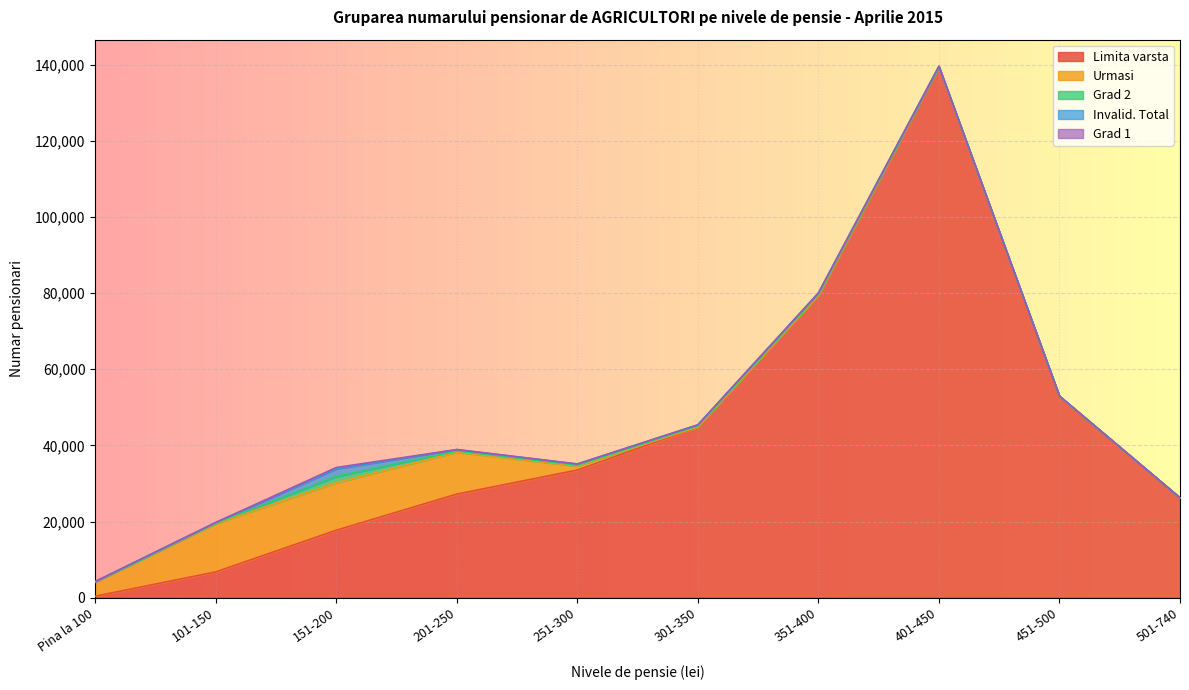

At which category does the chart reach its minimum across all series?

501-740